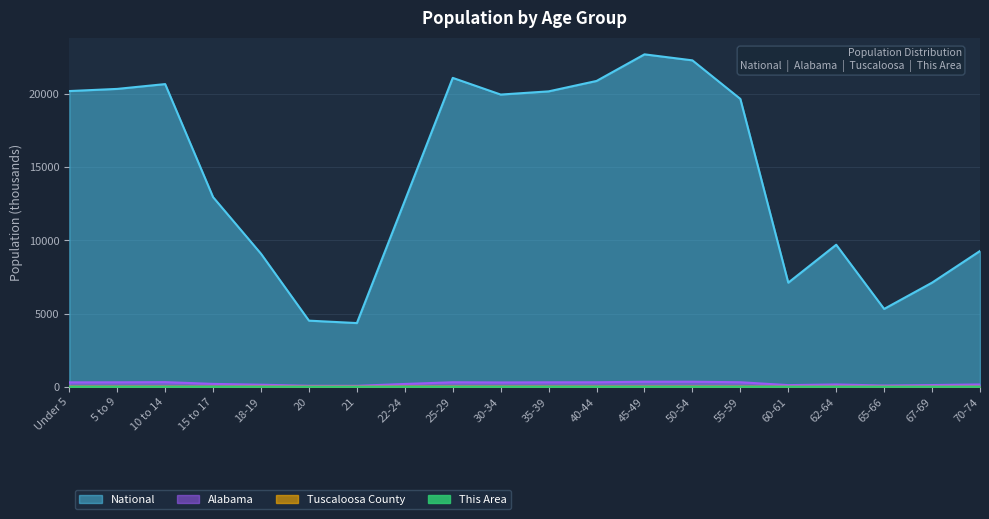

Which series has the widest spread of values?

National